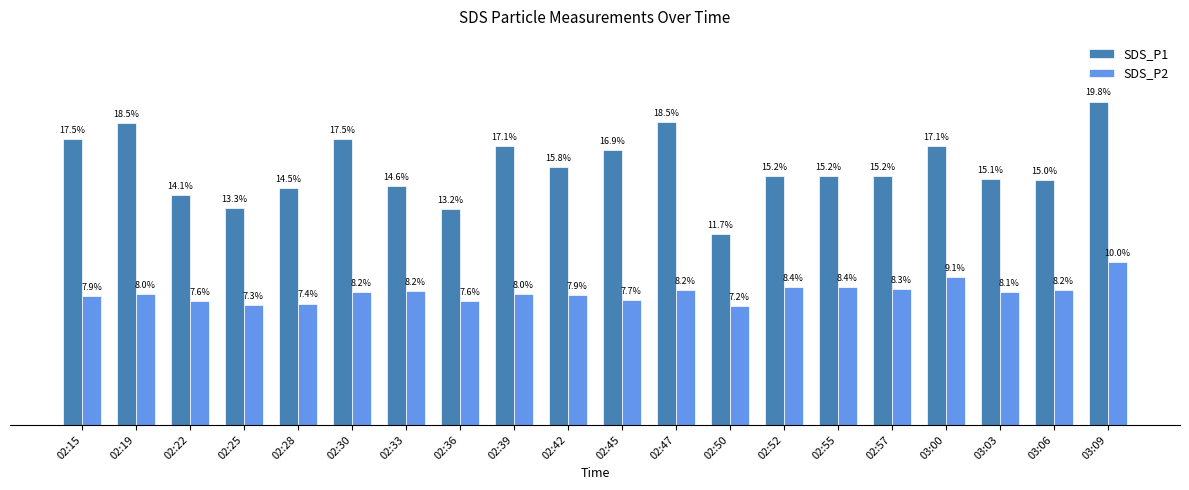

Rank the series at 03:09 from highest to lowest value.

SDS_P1, SDS_P2